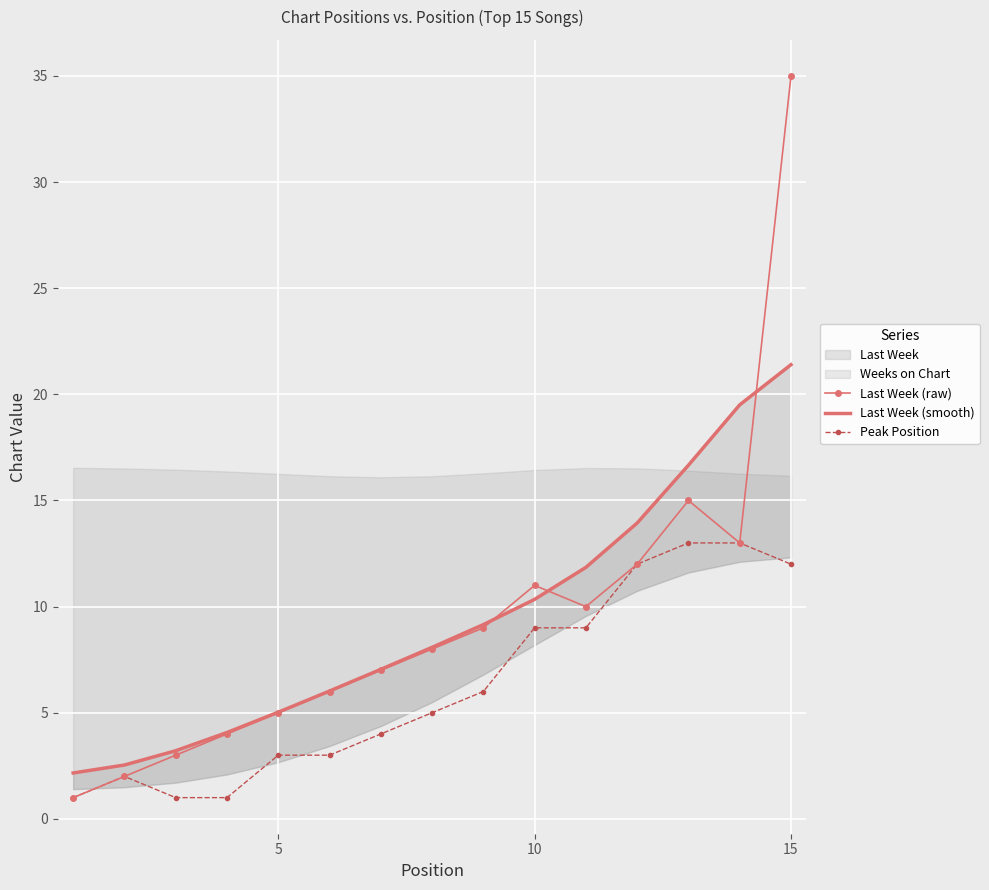

How many values in the Last Week (raw) series exceed 8?

7